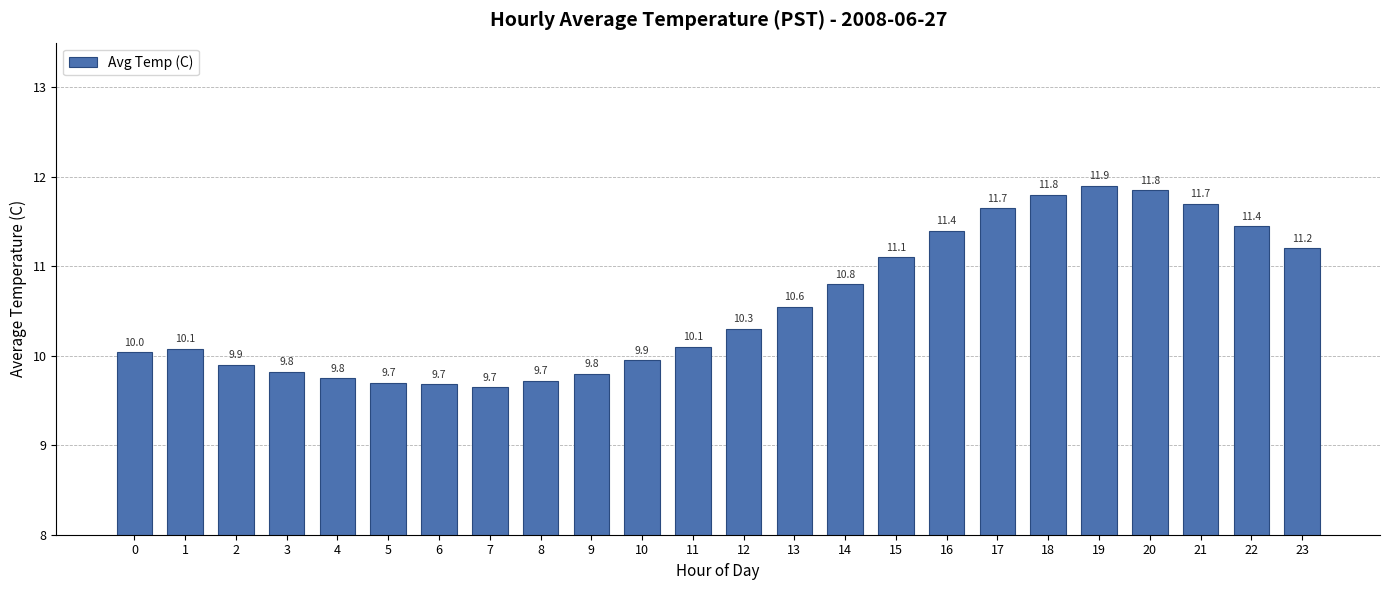

What is the difference between the values at 7 and 22?

1.8